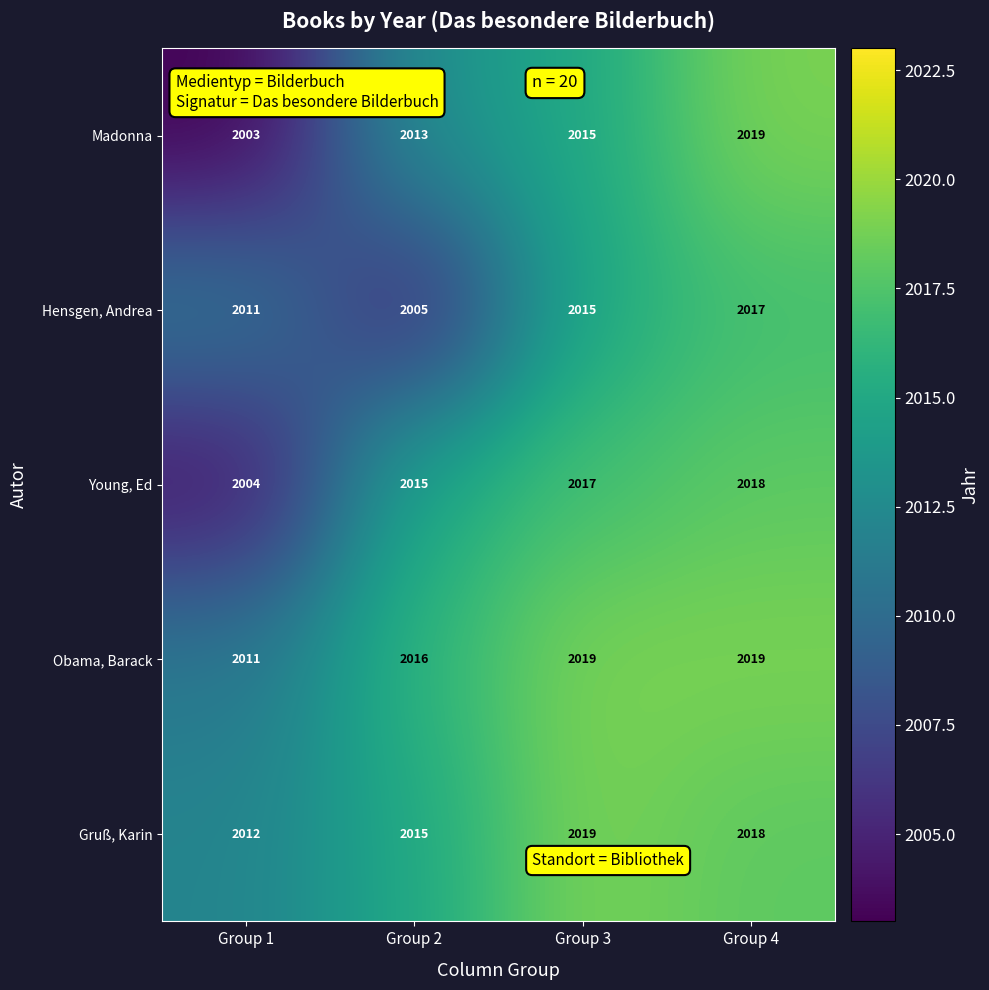

Between Group 1 and Group 2, which series saw the biggest shift?

Young, Ed